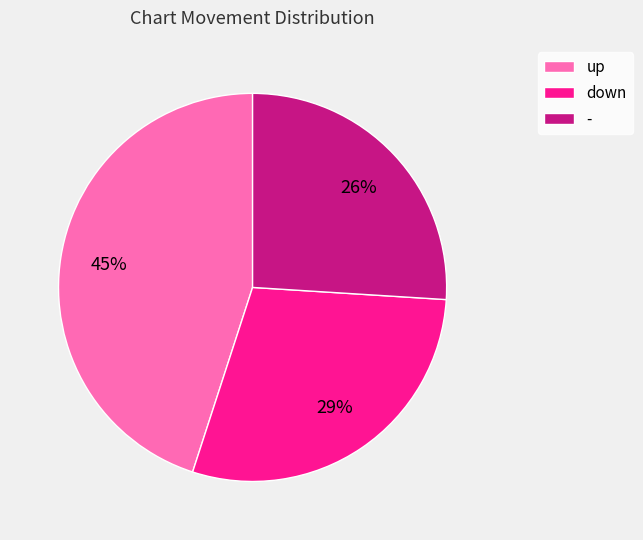

What is the smallest slice in the pie chart?

-